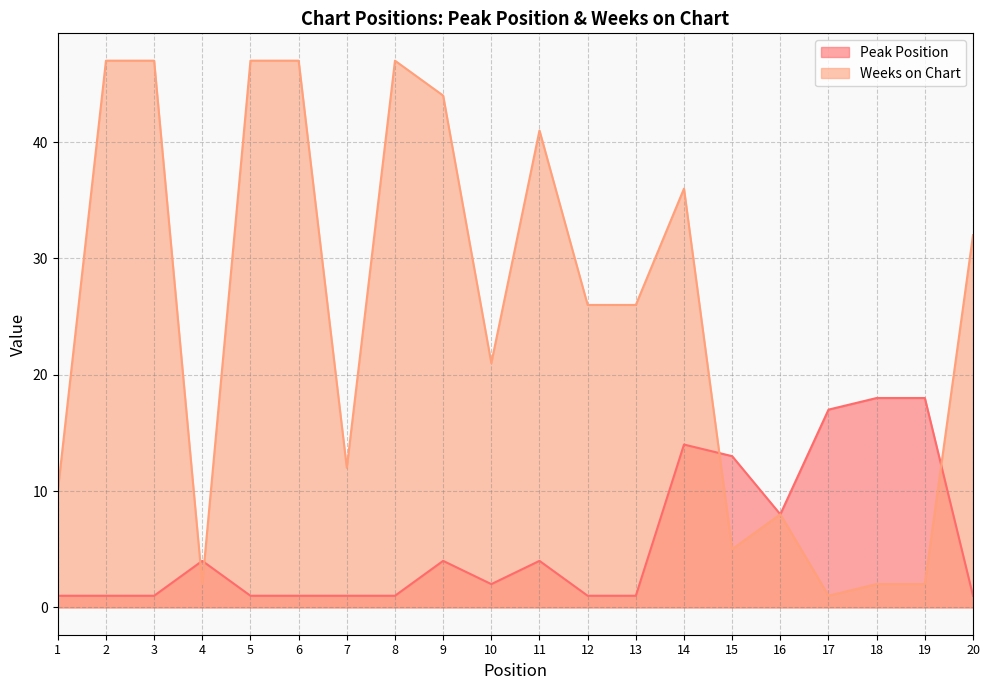

Which series changed the most between 5 and 19?

Weeks on Chart